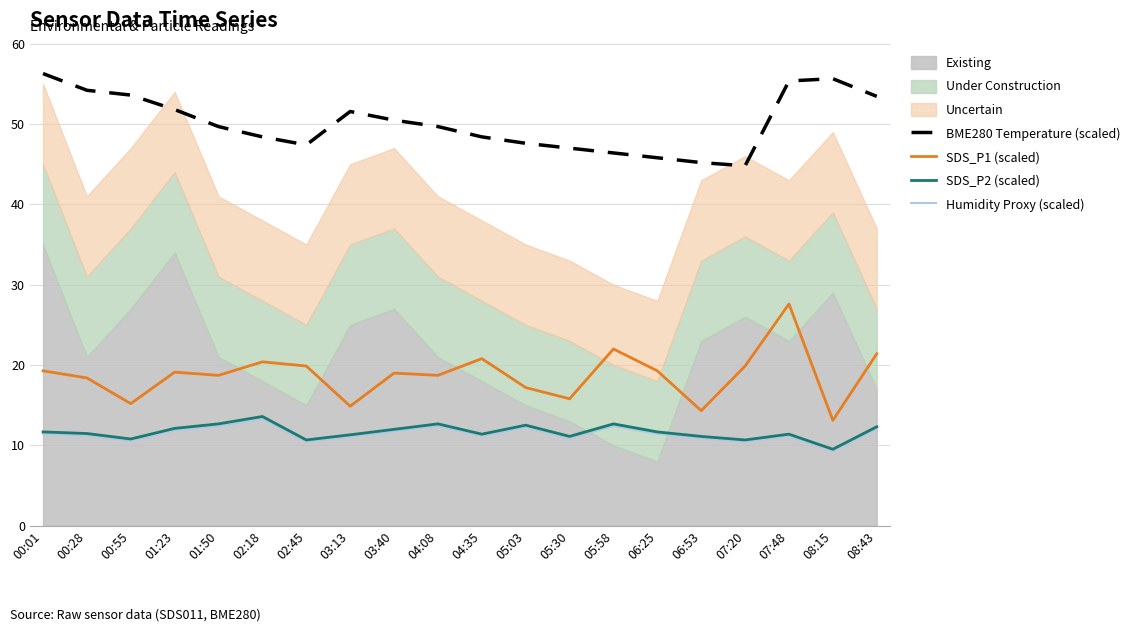

True or false: Humidity Proxy (scaled) and SDS_P1 (scaled) intersect in this chart.

False